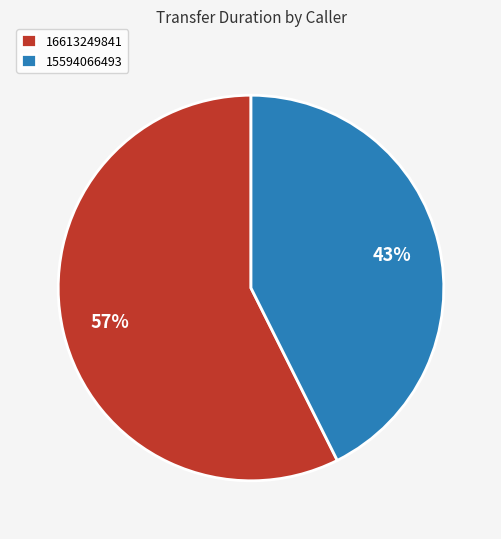

Which slice is the smallest?

15594066493